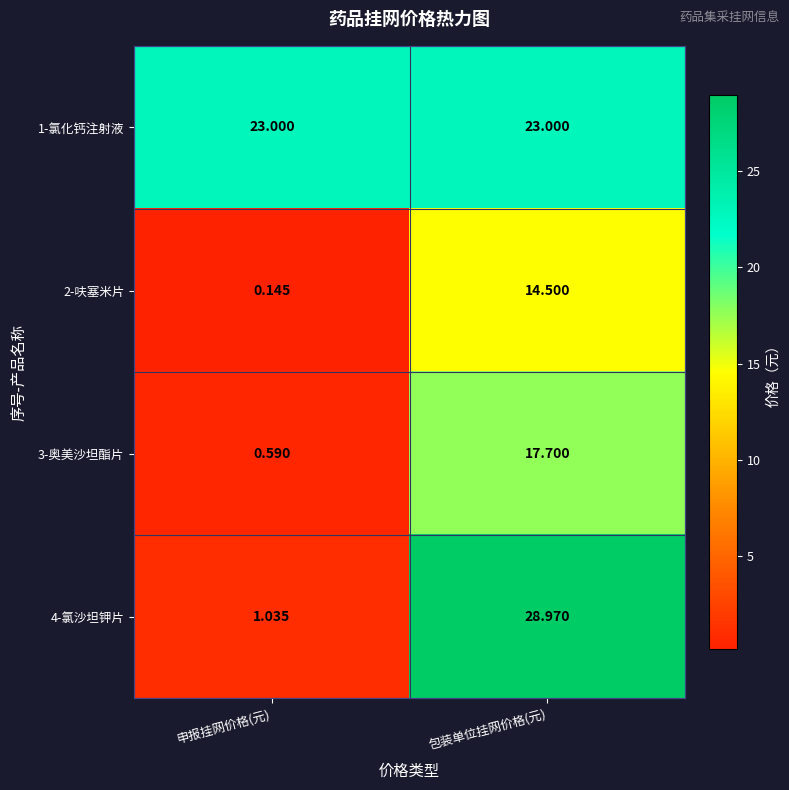

Rank the categories by 4-氯沙坦钾片 value from highest to lowest.

包装单位挂网价格(元), 申报挂网价格(元)